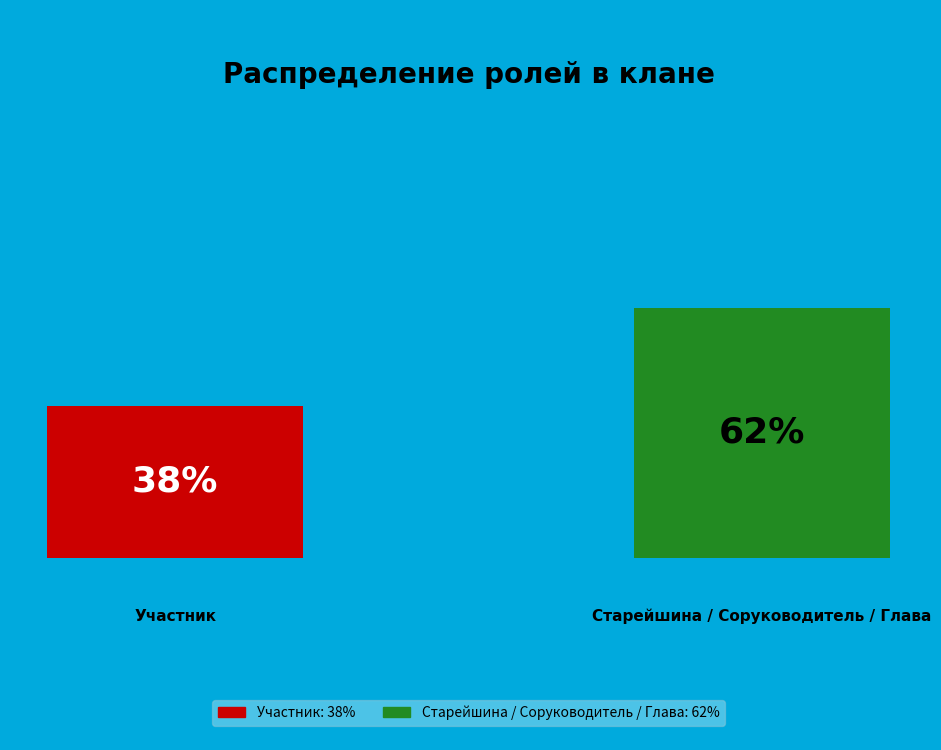

What is the largest slice in the pie chart?

Старейшина